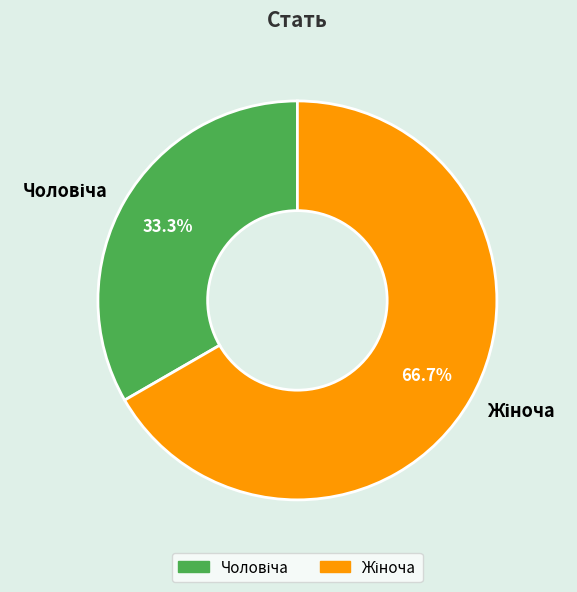

Does any single category account for the majority?

Yes